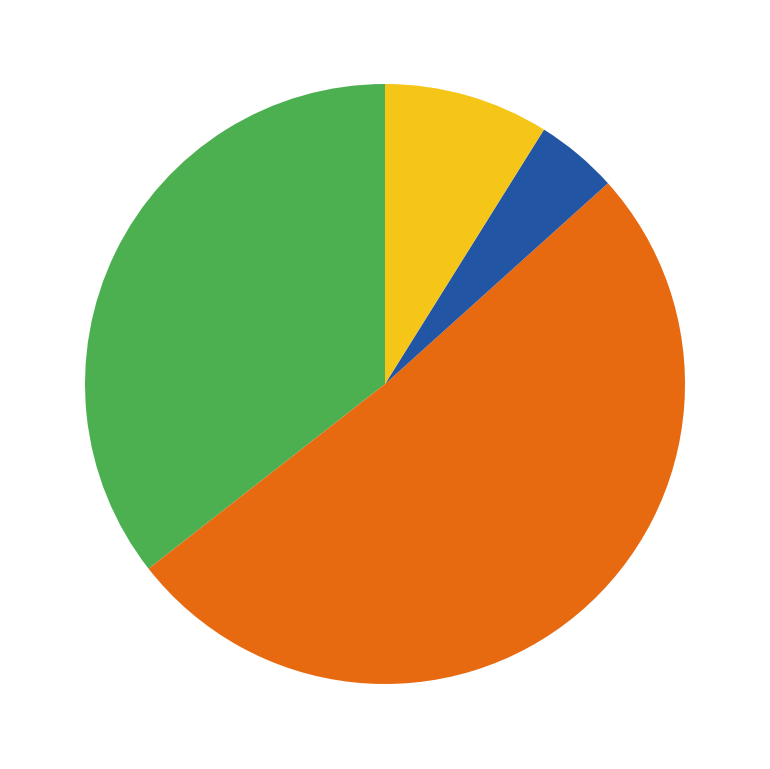

Is there a majority slice in this chart?

Yes